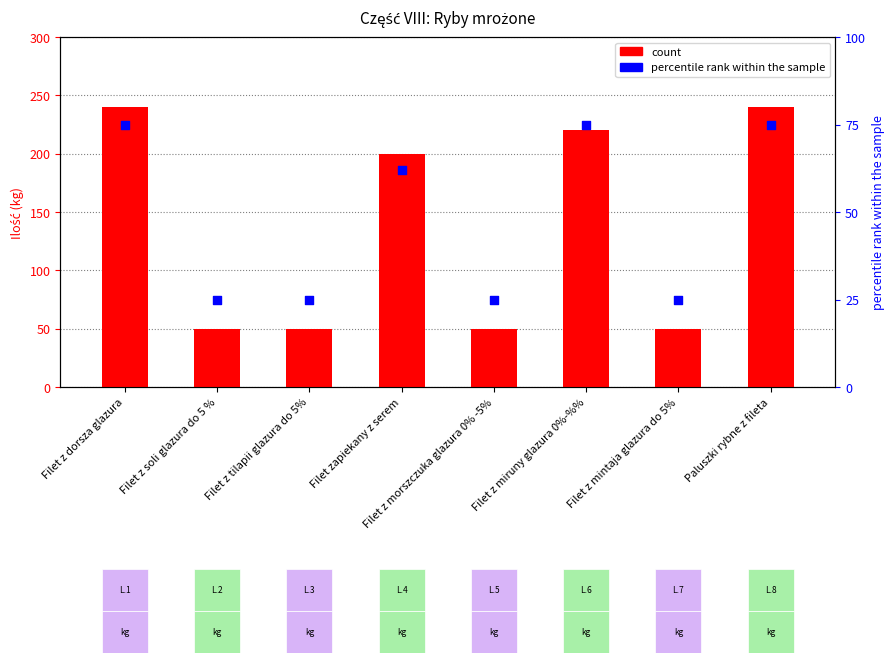

At which category is the sum across all series the highest?

Filet z dorsza glazura